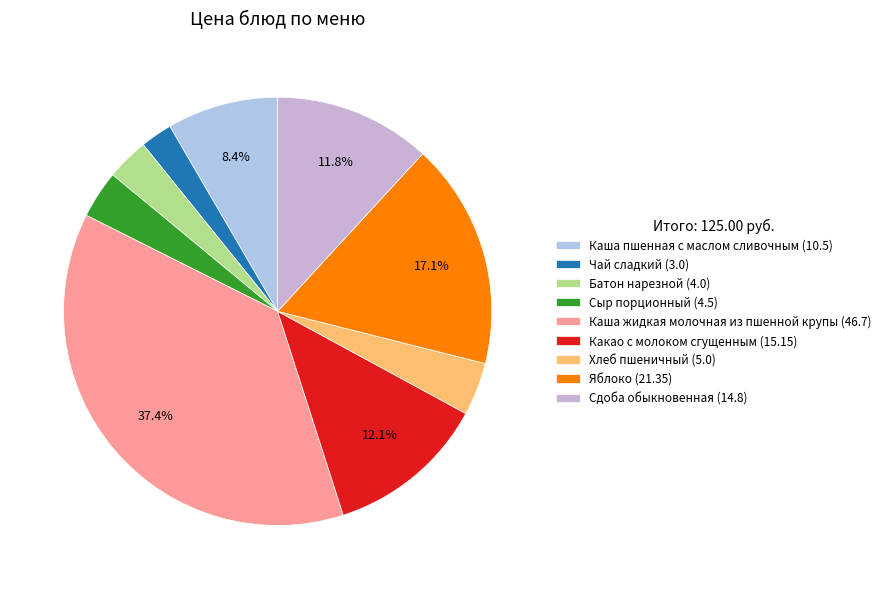

To the nearest percent, what percentage of the pie is Какао с молоком сгущенным?

12%